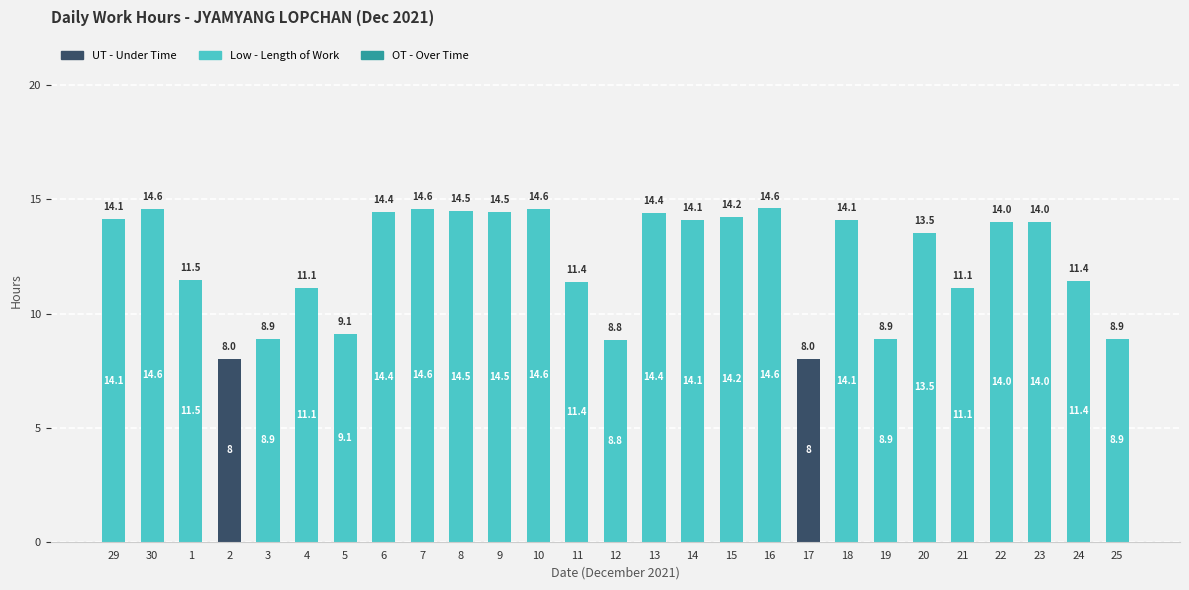

What is the total value across all series at 19?

8.9